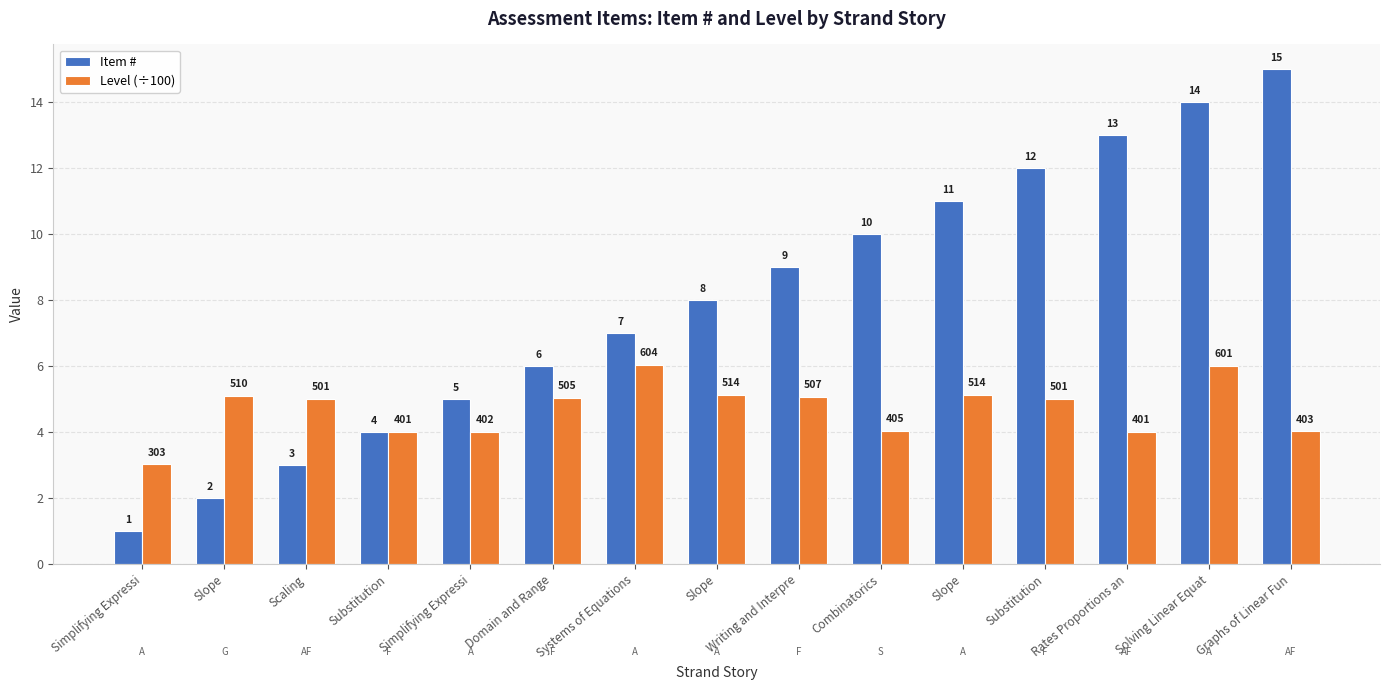

What are all the series names shown in the legend?

Item #, Level (÷100)